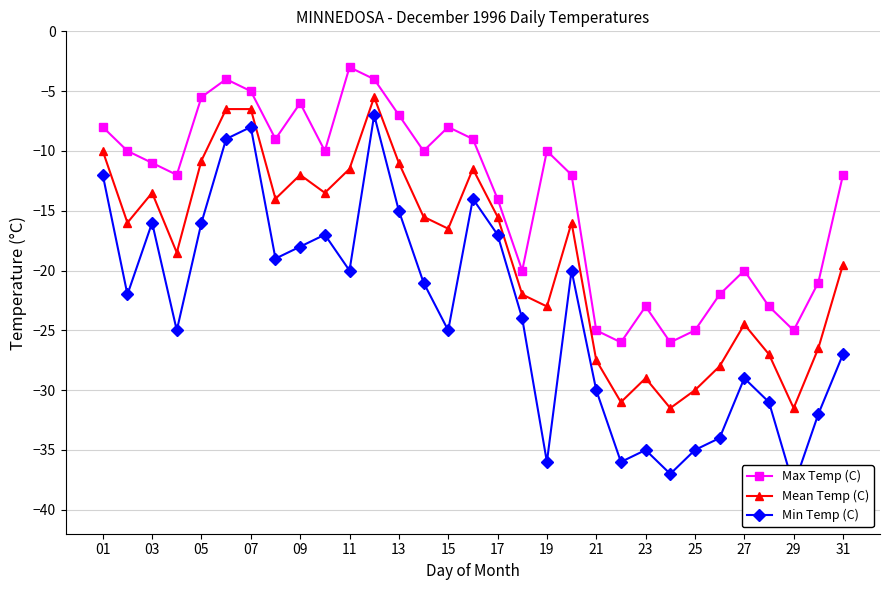

In Max Temp (C), how many points are lower than both neighbors (excluding endpoints)?

8